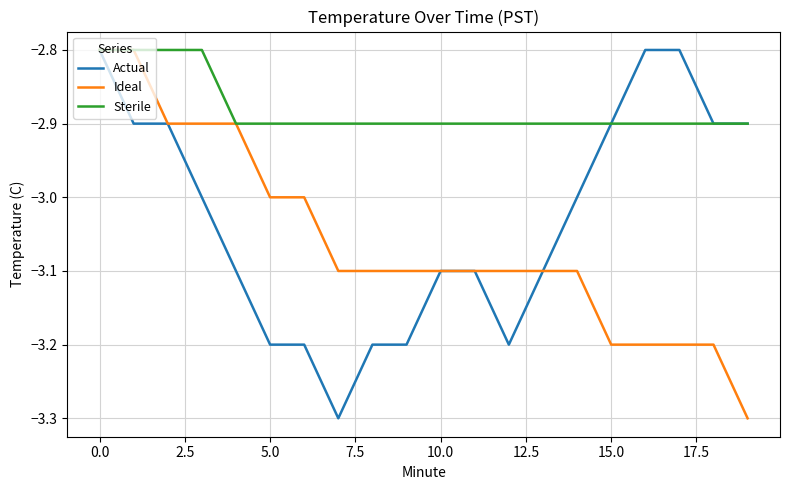

Rank the series by their average value, from highest to lowest.

Sterile, Actual, Ideal